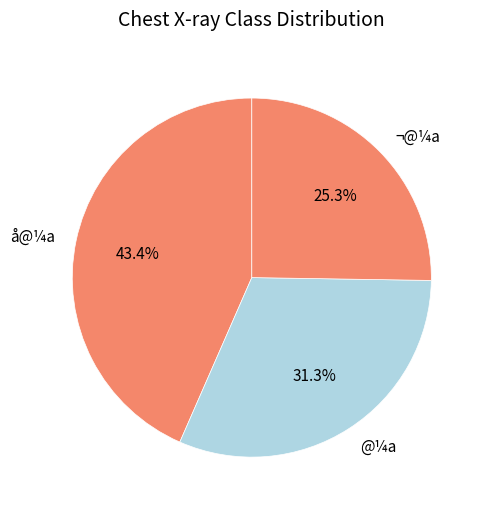

How many segments does this pie chart have?

3